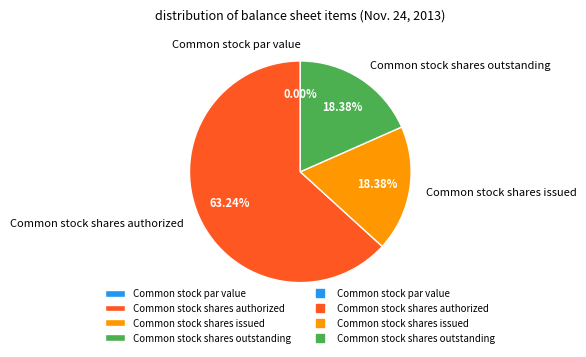

Rank the categories by value from lowest to highest.

Common stock par value, Common stock shares issued, Common stock shares outstanding, Common stock shares authorized